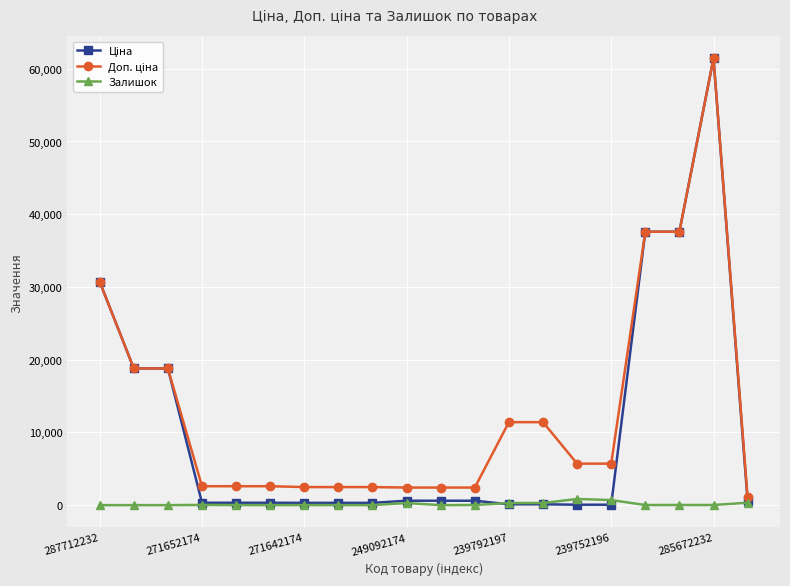

At how many categories does at least one series exceed 13135?

6